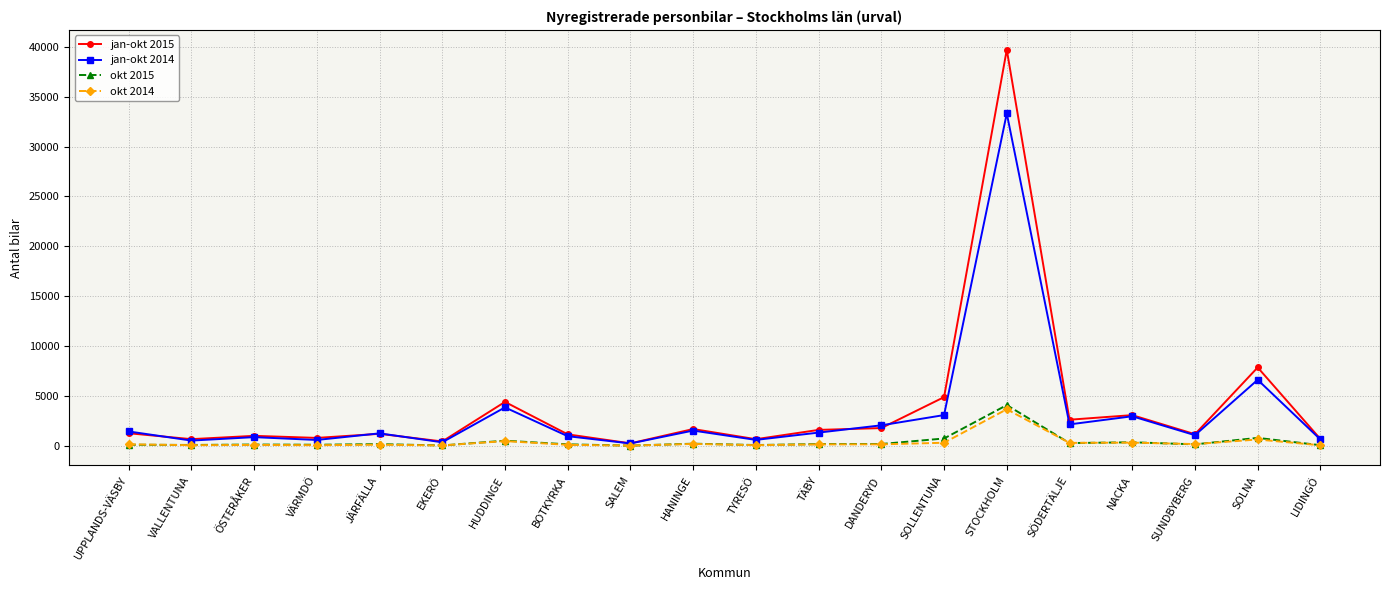

What is the approximate value of jan-okt 2014 at NACKA?

2966